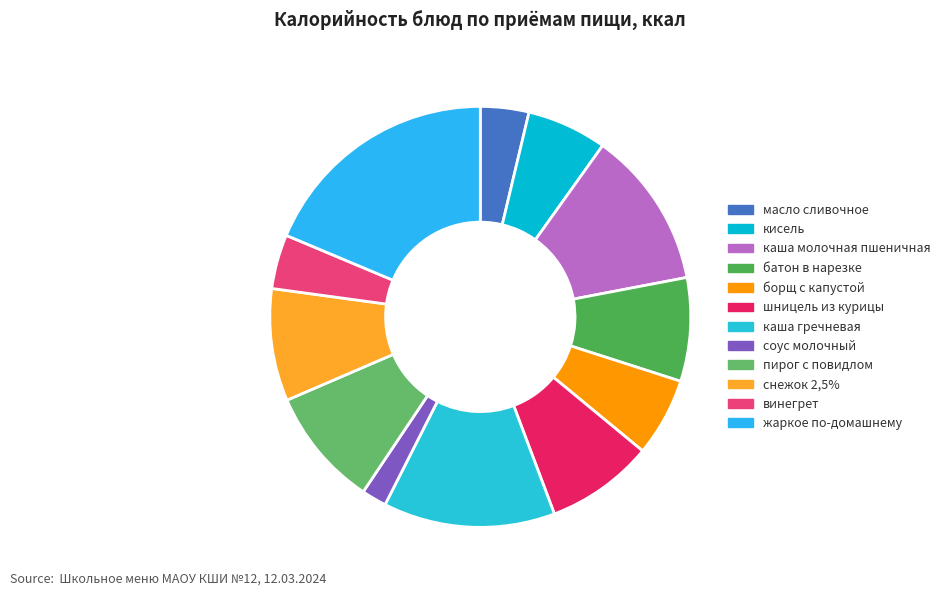

How many slices are in this pie chart?

12